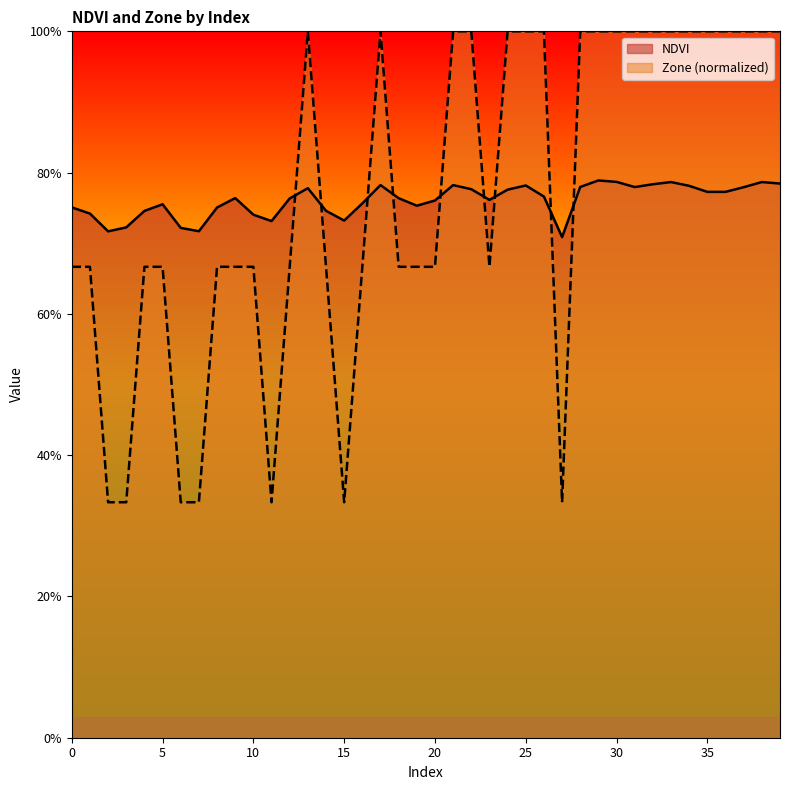

Which series has the largest range (max minus min)?

Zone (normalized)